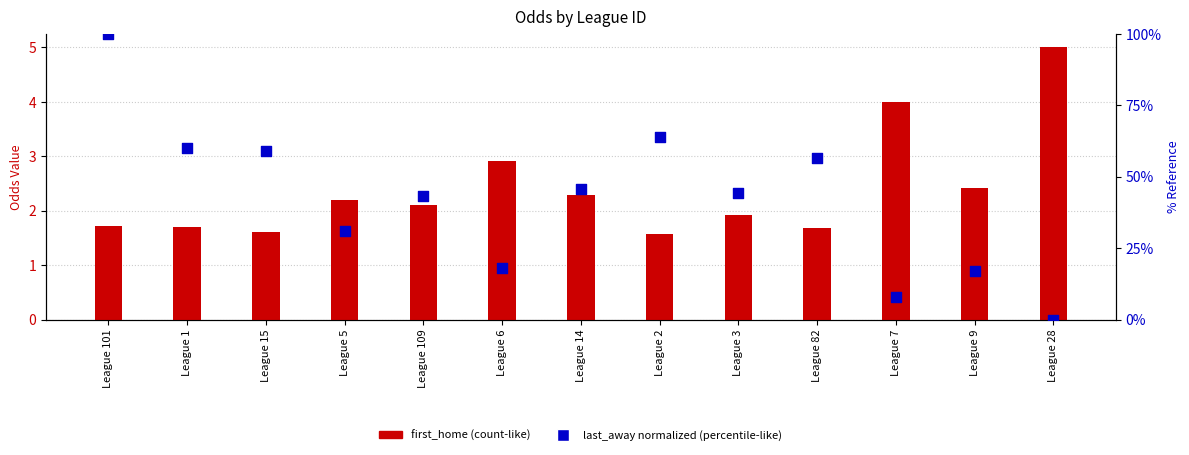

What is the total value across all series at League 109?

45.3